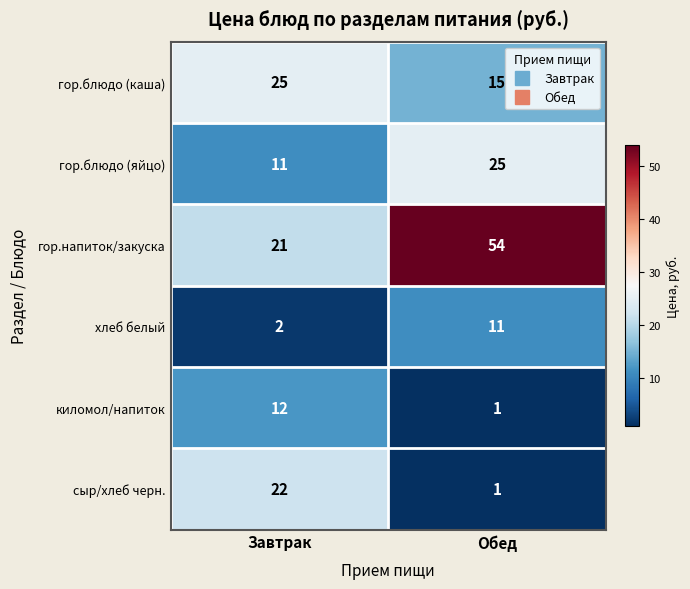

At which category does the chart reach its peak across all series?

Обед